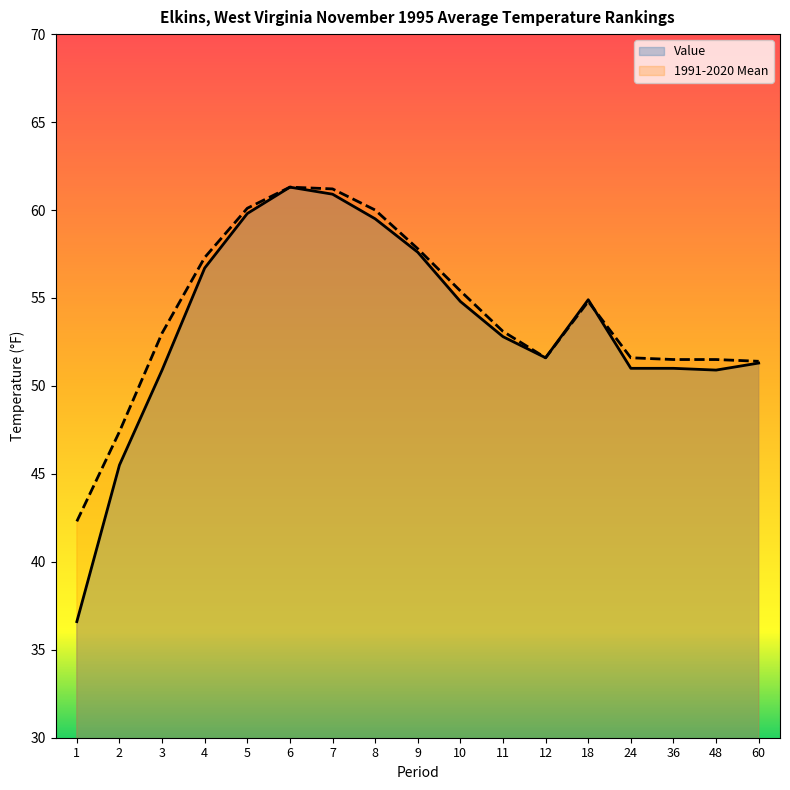

In Value, how many points are higher than both neighbors (excluding endpoints)?

2